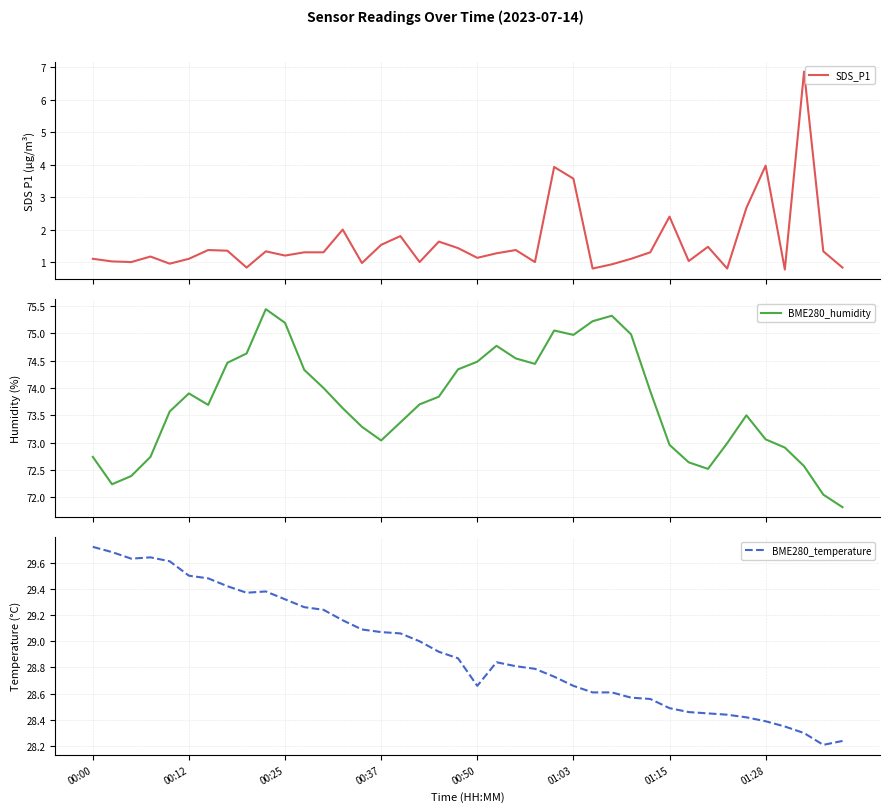

In BME280_temperature, how many points are lower than both neighbors (excluding endpoints)?

4